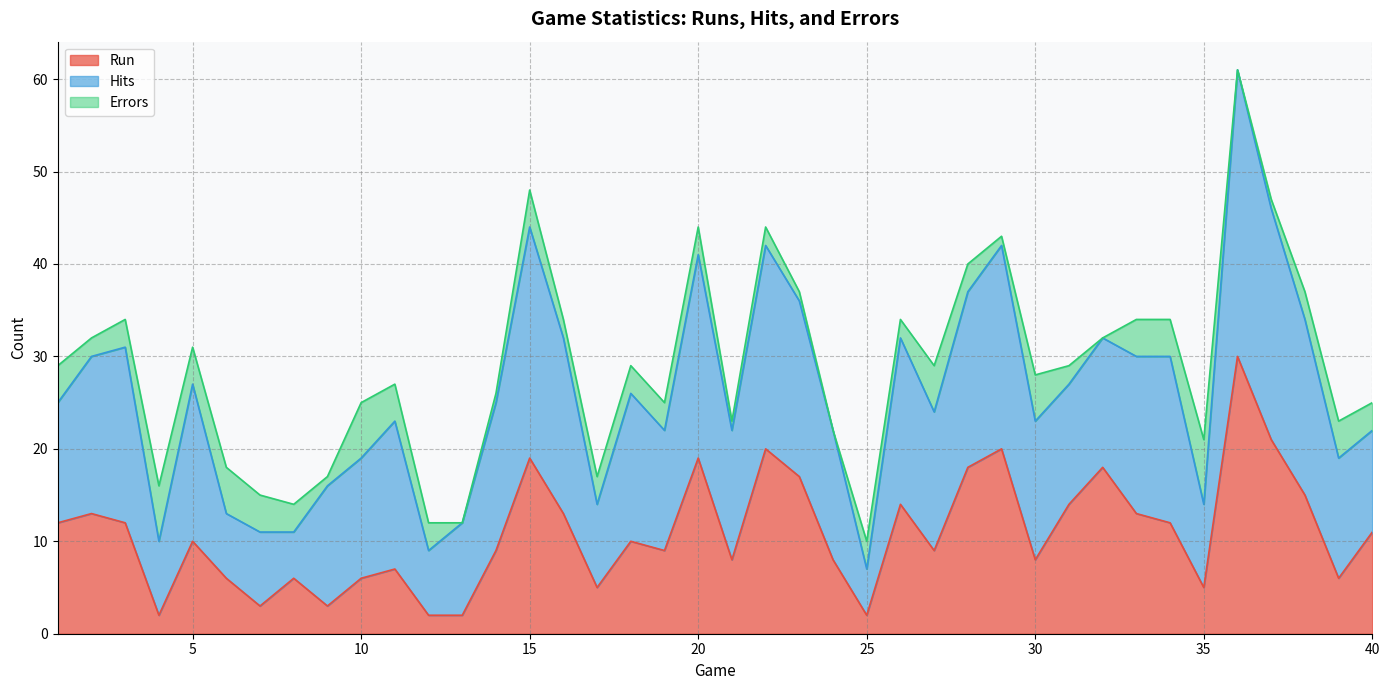

What is the lowest value of the Run series?

2